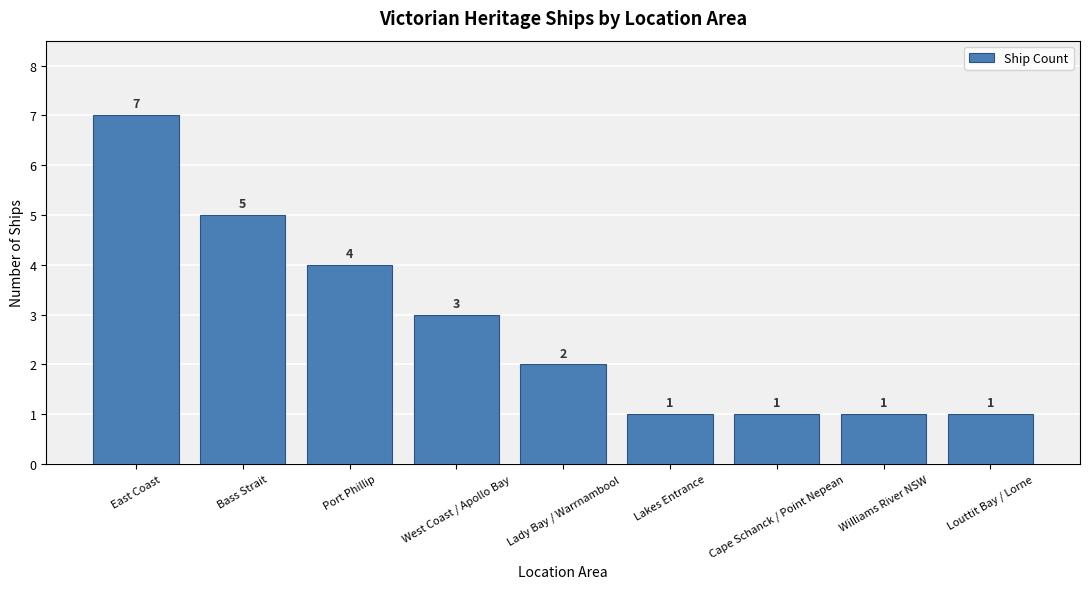

How many categories are shown in the chart?

9